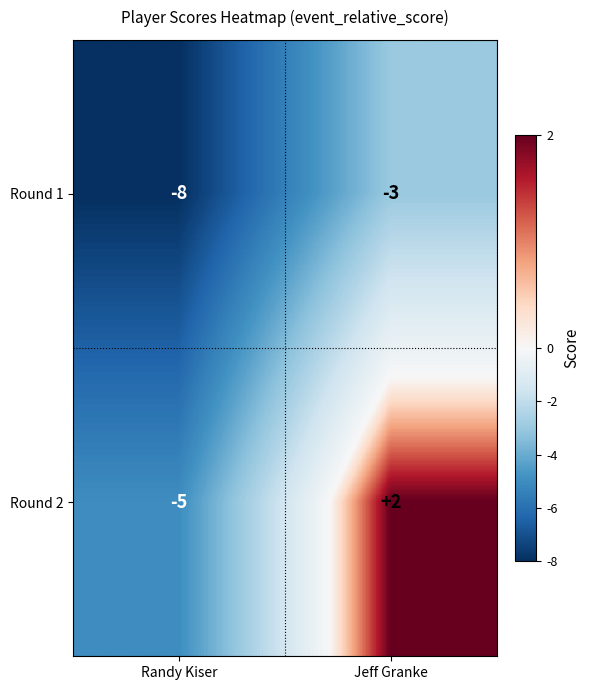

Reading left to right, transcribe all the data shown in this chart.

Round 1: -8	-3
Round 2: -5	2